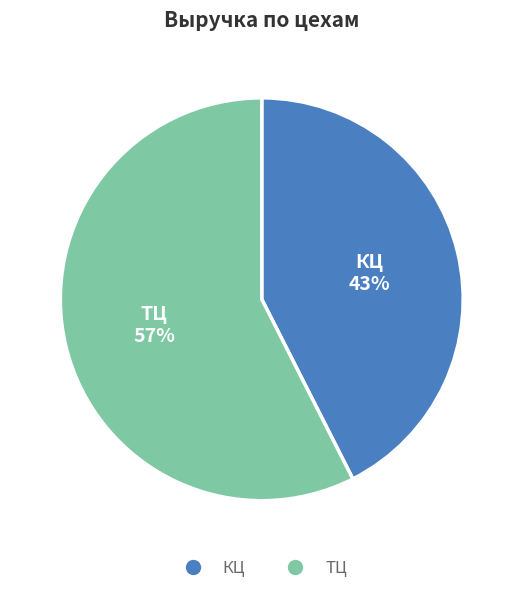

What is the majority slice?

ТЦ